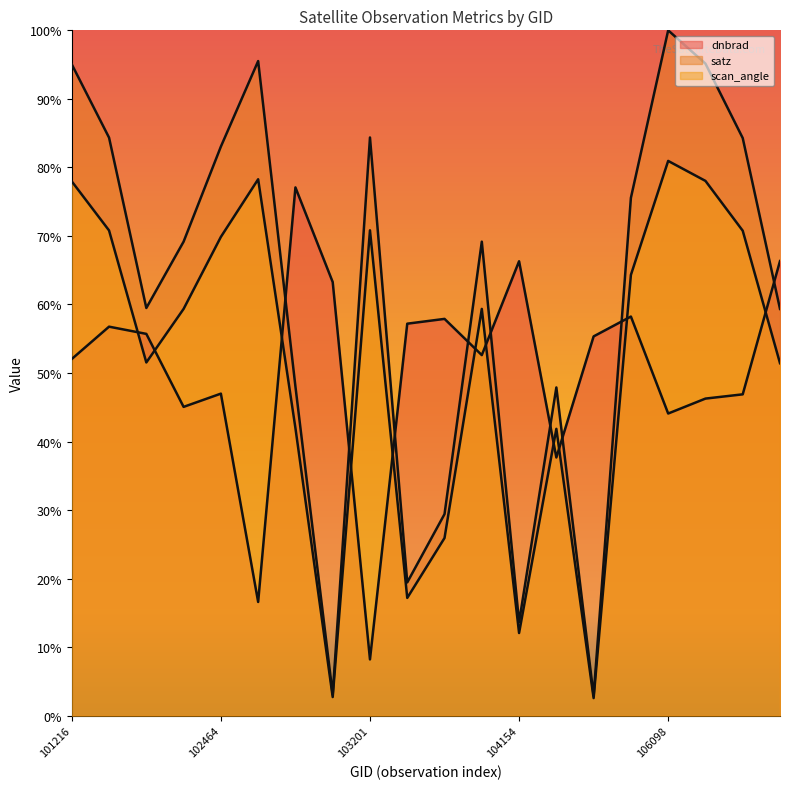

Reading left to right, transcribe all the data shown in this chart.

dnbrad: 101216=52.0	101225=56.8	101348=55.7	101976=45.1	102464=47.0	102473=16.6	102715=77.1	102835=63.3	103201=8.2	103440=57.2	103557=57.9	103919=52.6	104154=66.3	105551=37.7	105724=55.3	106085=58.2	106098=44.1	106260=46.3	106272=46.9	106453=66.3
satz: 101216=95.0	101225=84.3	101348=59.5	101976=69.2	102464=83.0	102473=95.5	102715=48.0	102835=3.1	103201=84.4	103440=19.5	103557=29.4	103919=69.2	104154=13.6	105551=47.9	105724=2.9	106085=75.6	106098=100.0	106260=95.1	106272=84.3	106453=59.4
scan_angle: 101216=78.0	101225=70.8	101348=51.5	101976=59.4	102464=69.9	102473=78.3	102715=42.0	102835=2.7	103201=70.8	103440=17.2	103557=25.9	103919=59.4	104154=12.1	105551=41.9	105724=2.6	106085=64.3	106098=80.9	106260=78.0	106272=70.8	106453=51.4